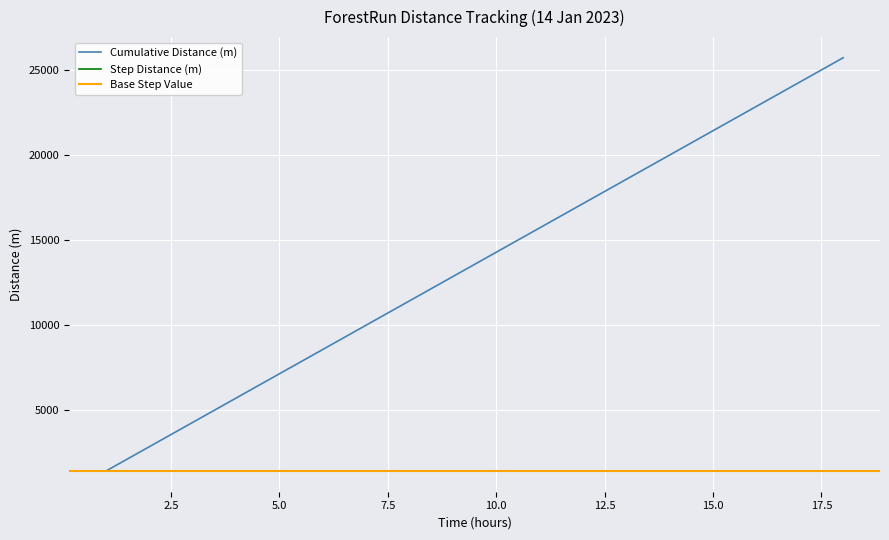

The chart shows a value of 18590 at 13. True or false?

True